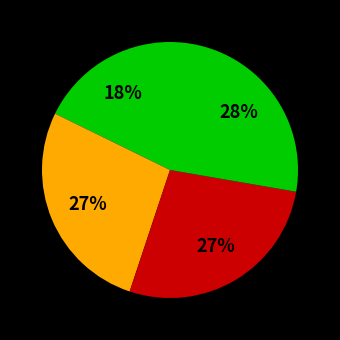

To the nearest percent, what is the difference between the largest and smallest slice percentages?

10%